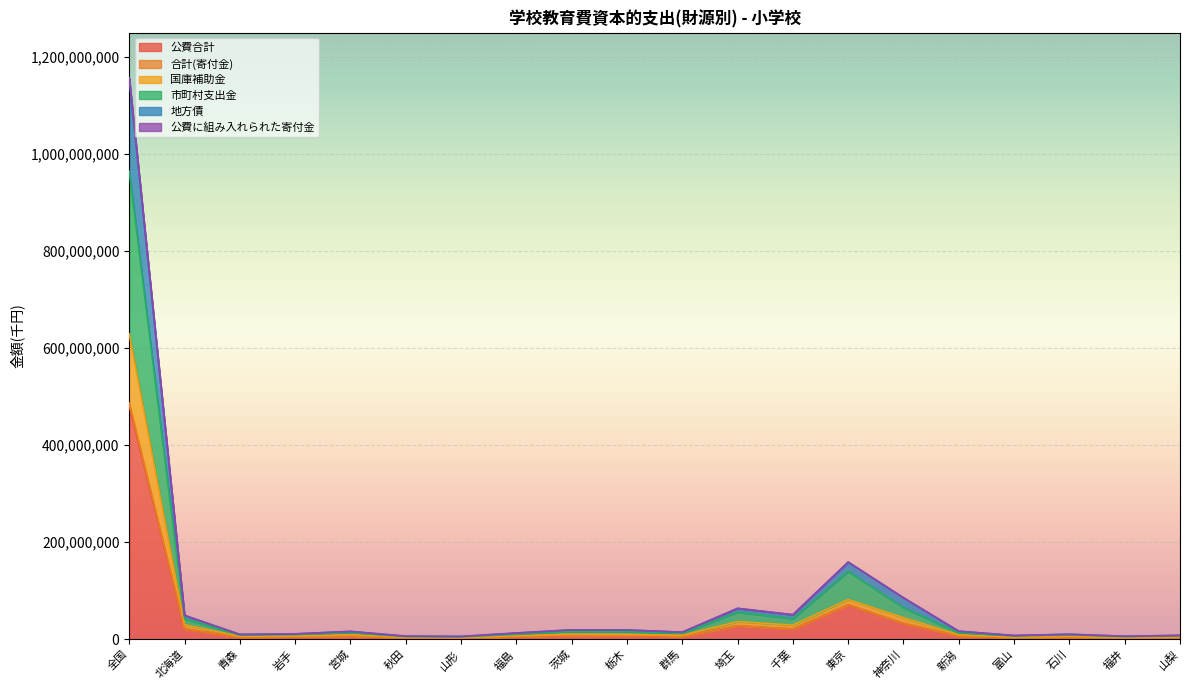

True or false: 市町村支出金 and 国庫補助金 cross at least once.

False